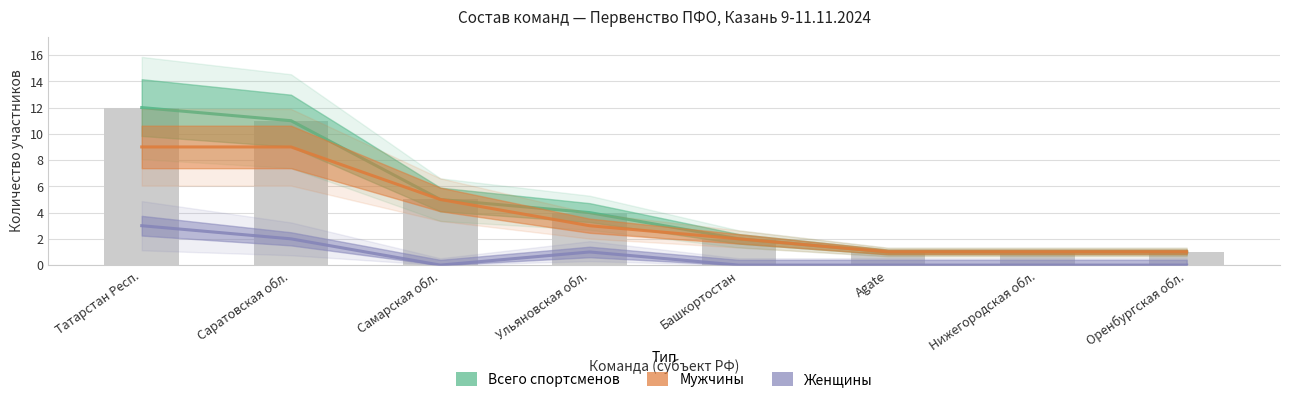

The value of Мужчины at Оренбургская обл. is 1. True or false?

False